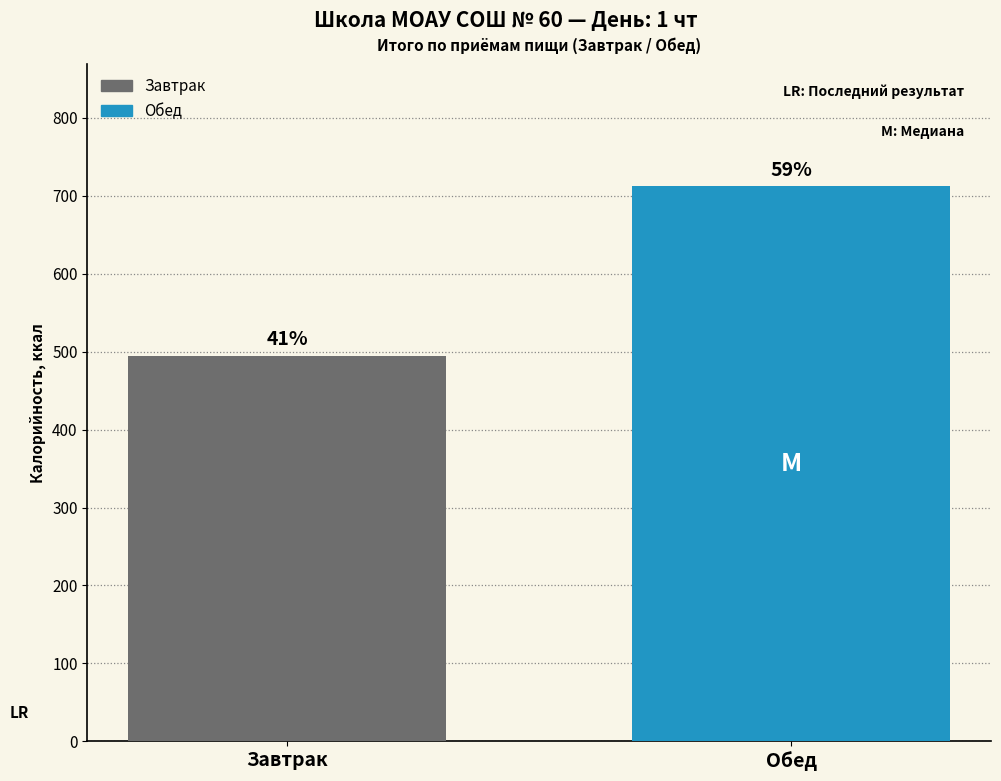

What is the difference between the values at Завтрак and Обед?

217